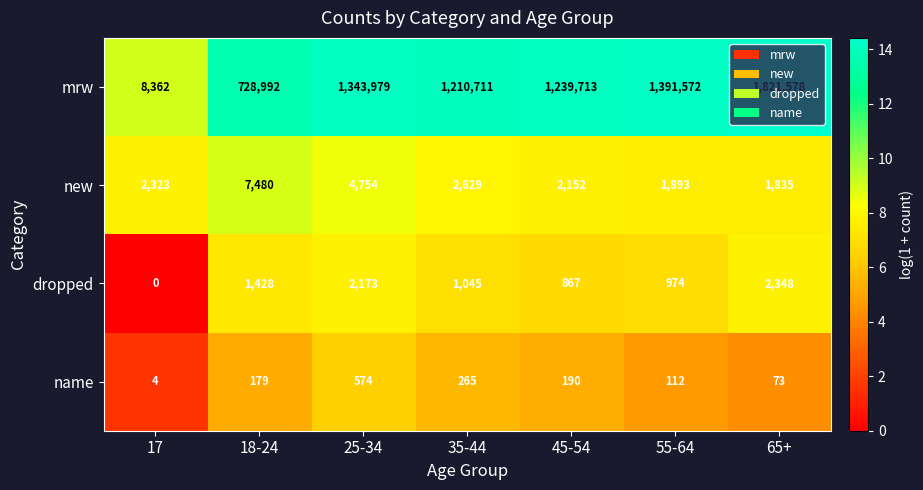

What is the average value of the mrw series?

1106415